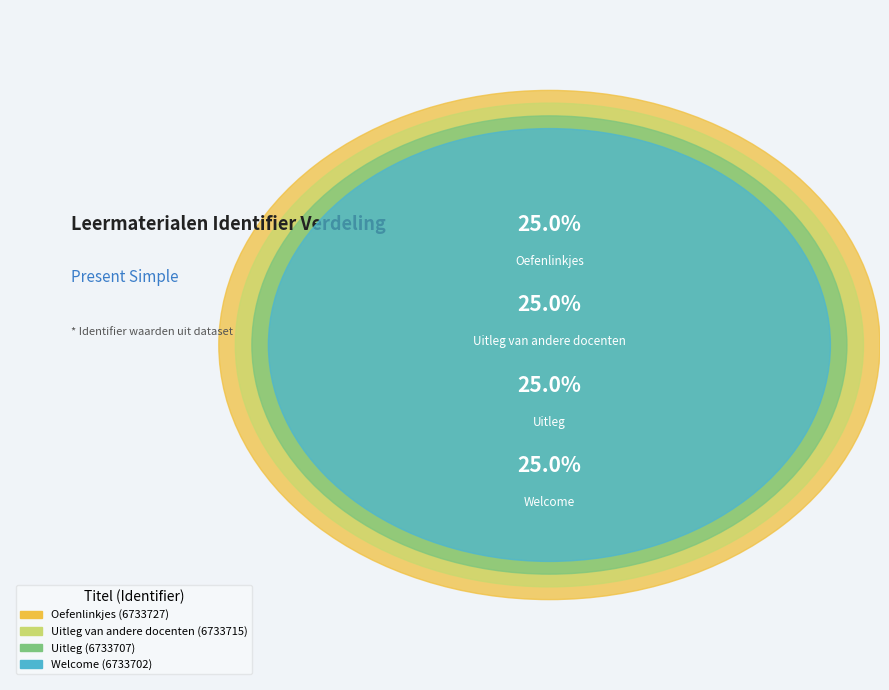

How many segments does this pie chart have?

4